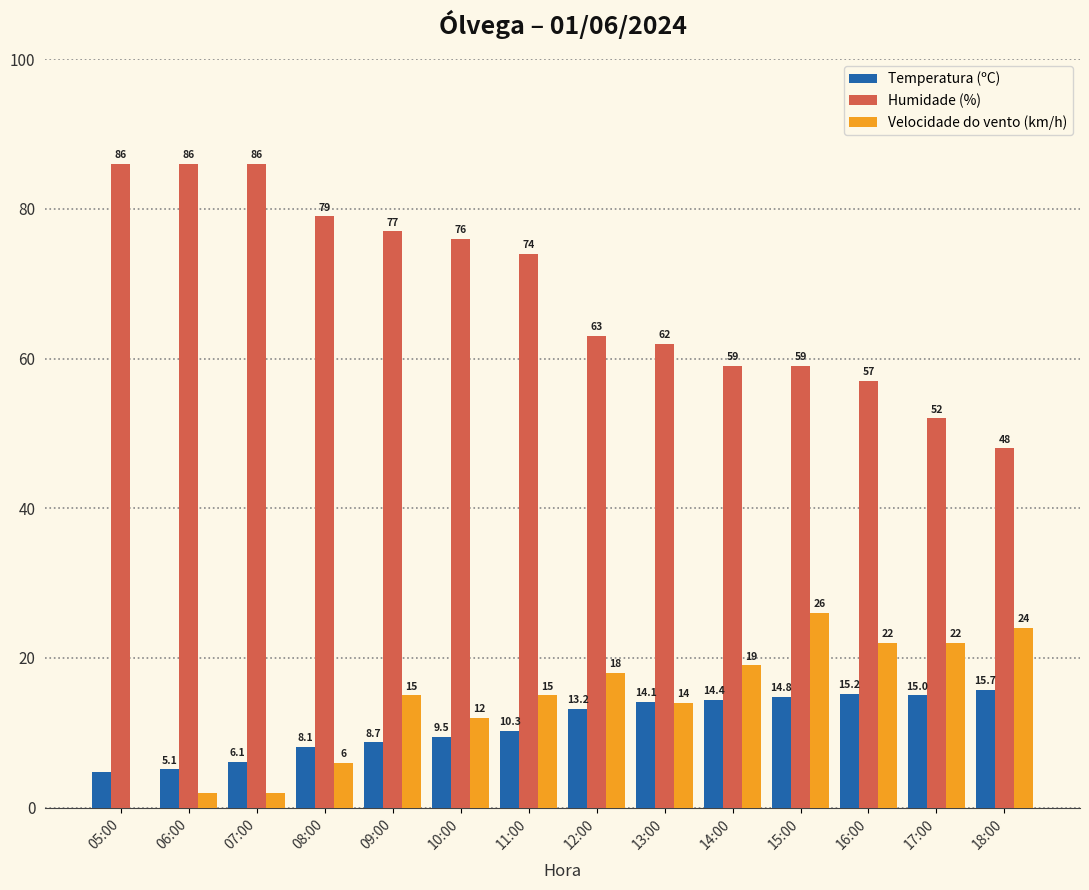

What is the sum of the Humidade (%) values at 17:00 and 06:00?

138.0